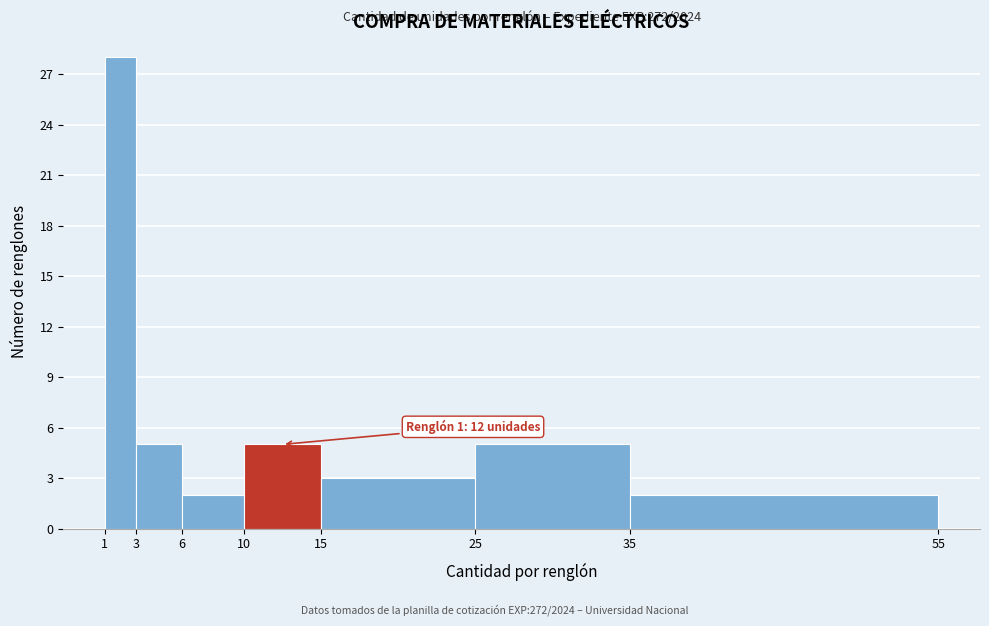

Over which range of the x-axis is the bar tallest?

1 to 3